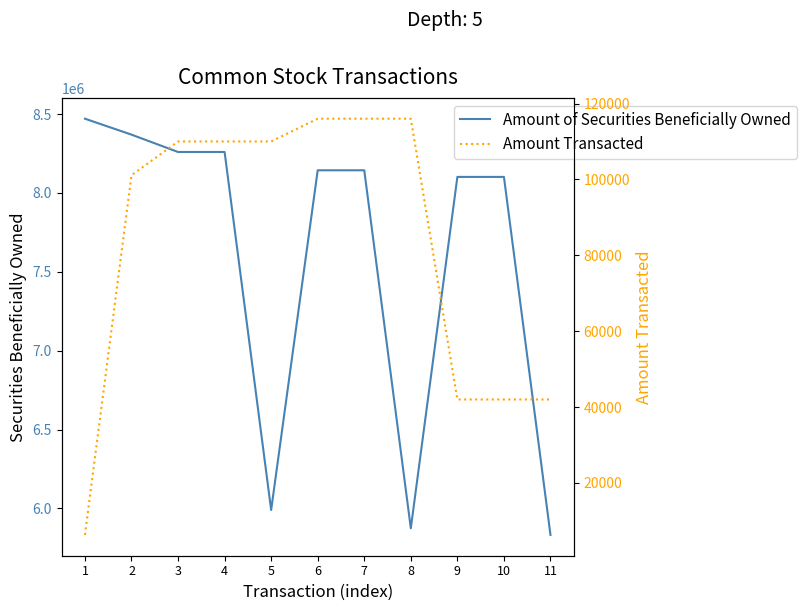

The value of Amount of Securities Beneficially Owned at 2 is 3183374. True or false?

False